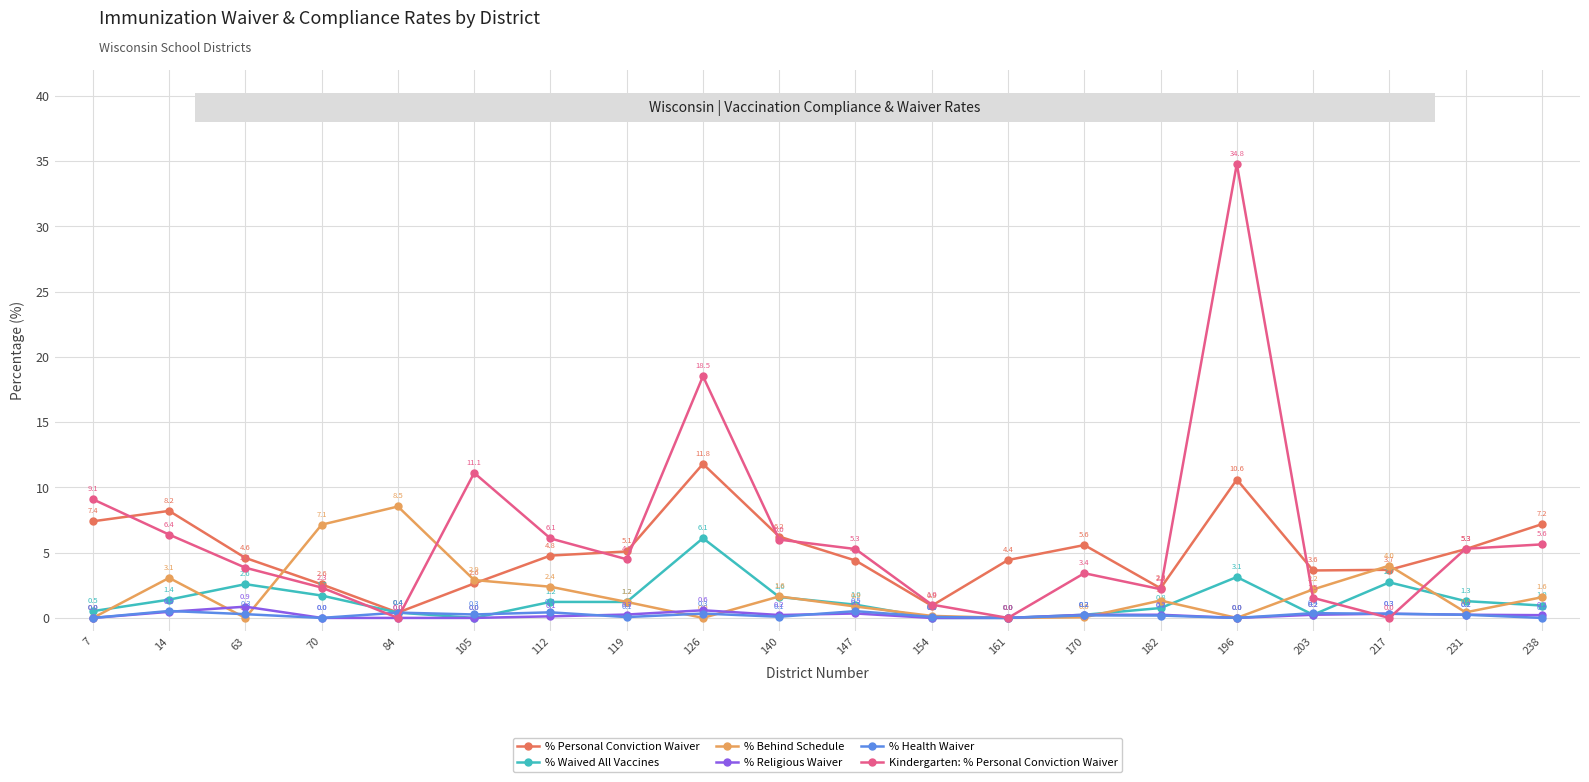

What is the value of the Kindergarten: % Personal Conviction Waiver point at the 17th from the left?

1.5